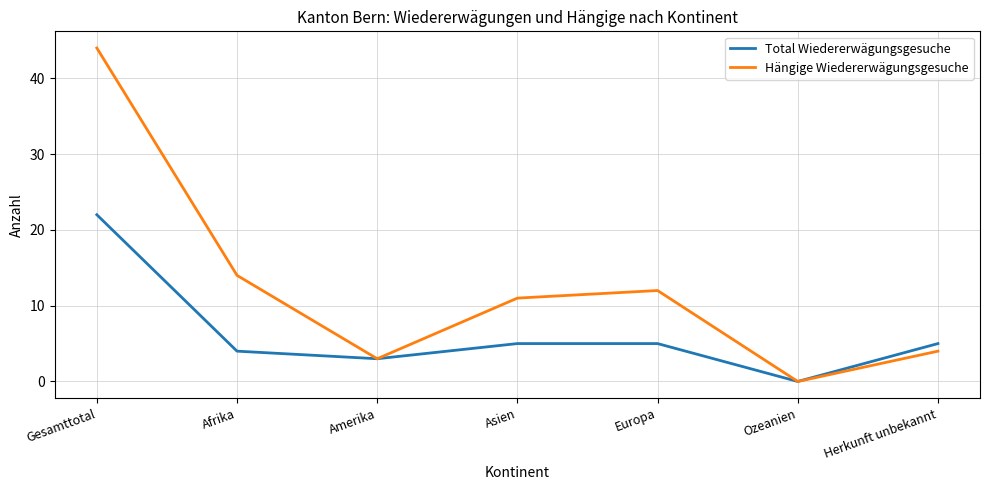

Is this an area chart (filled region under the line)?

No